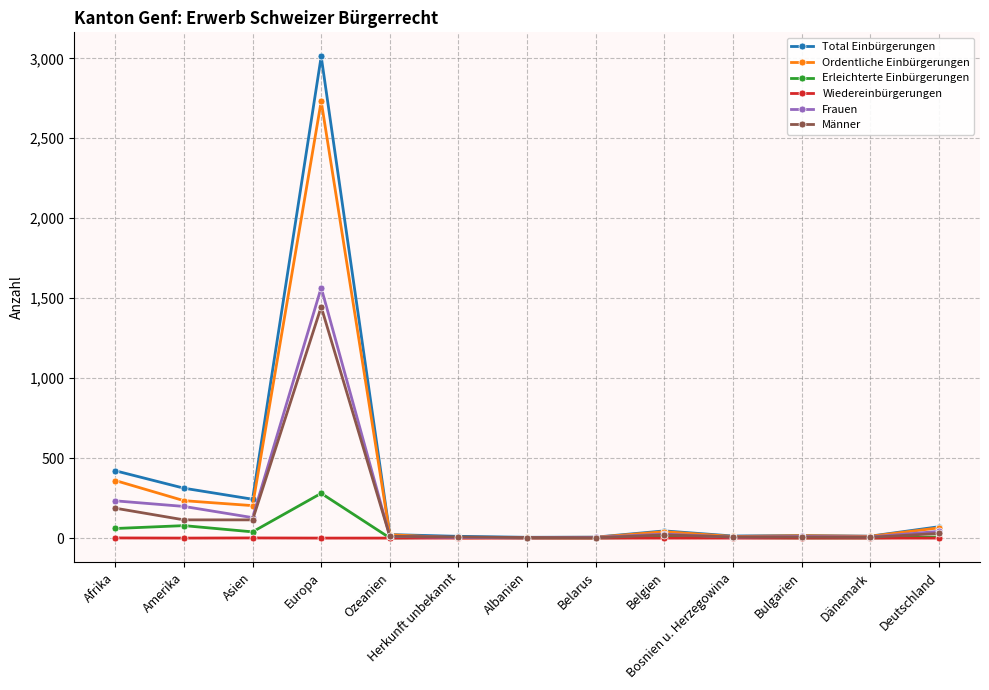

Between Afrika and Bulgarien, which series saw the biggest shift?

Total Einbürgerungen